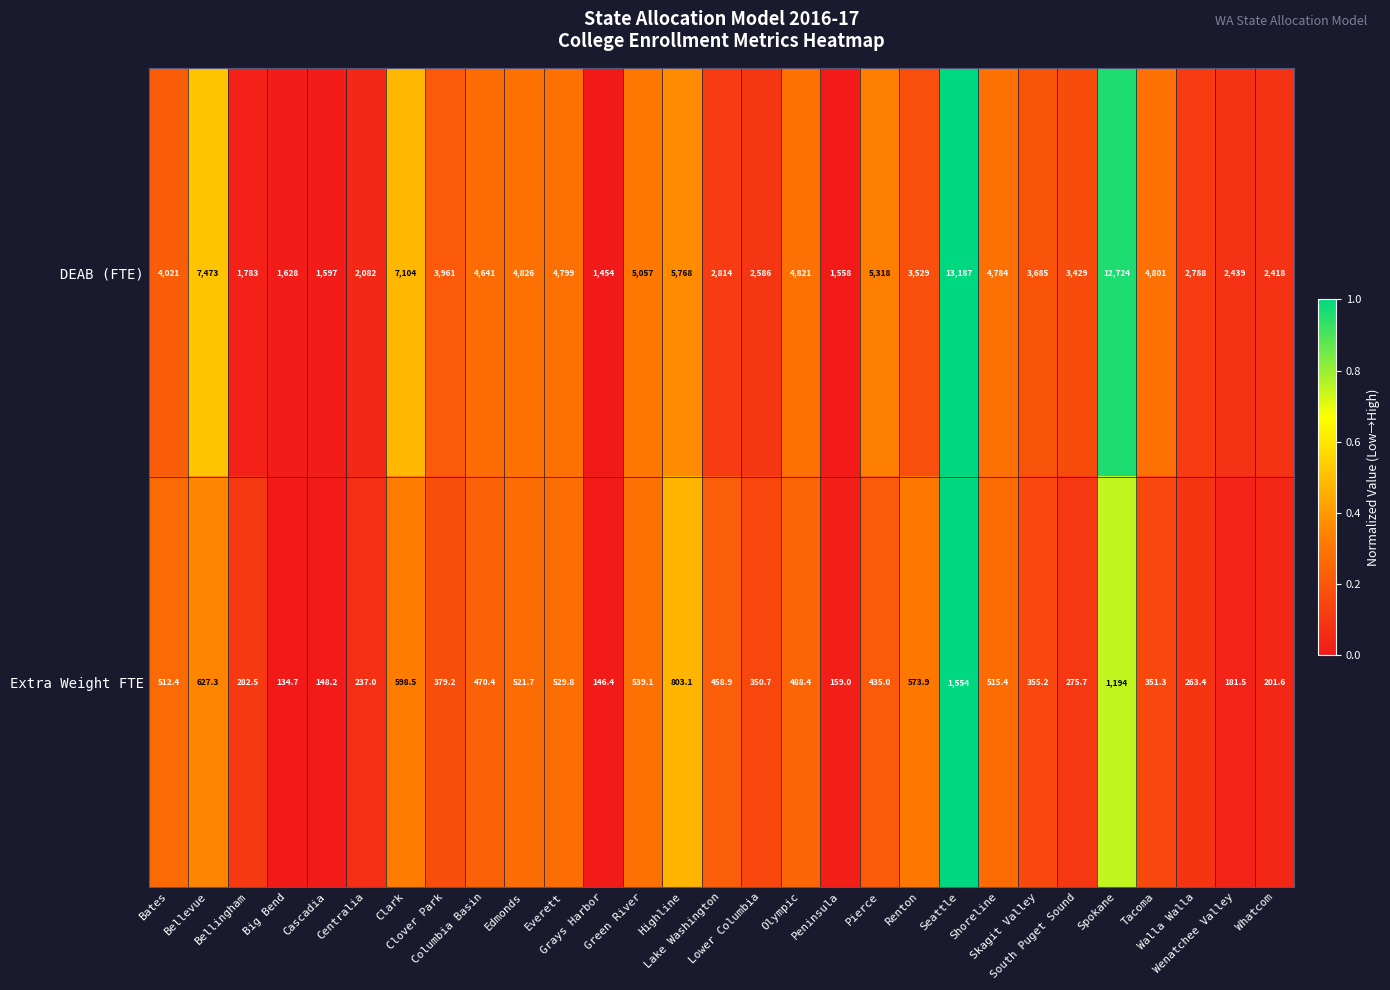

What is the maximum value shown in the chart?

13187.0